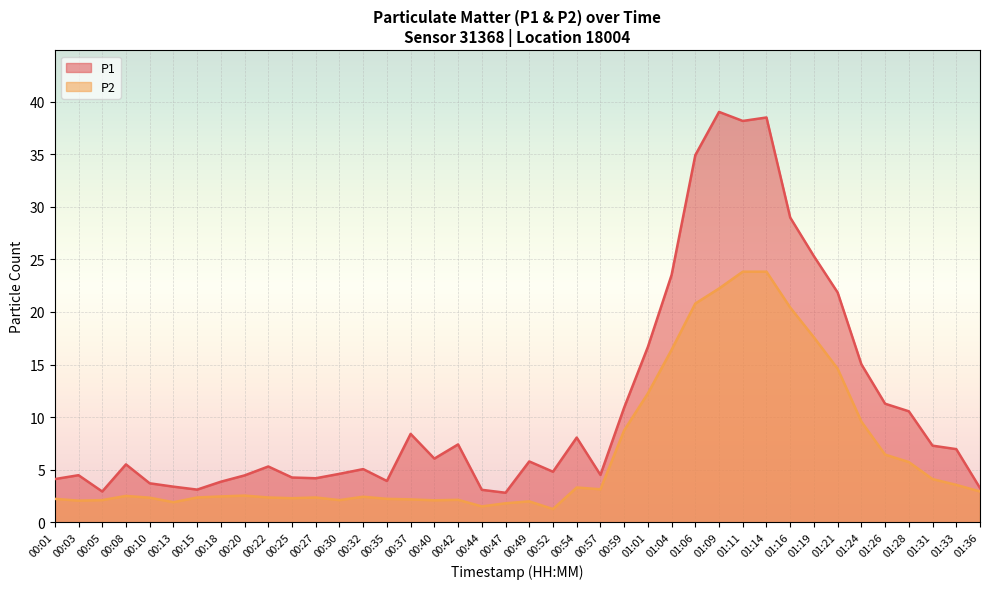

Reading right to left, list all the values displayed in this chart.

P1: 3.2	7.0	7.3	10.6	11.3	15.0	21.9	25.3	29.0	38.5	38.2	39.0	34.9	23.5	16.7	10.9	4.5	8.1	4.8	5.8	2.8	3.1	7.4	6.0	8.4	3.9	5.0	4.6	4.2	4.2	5.3	4.5	3.9	3.1	3.4	3.7	5.5	2.9	4.5	4.1
P2: 2.9	3.5	4.1	5.7	6.4	9.6	14.6	17.6	20.4	23.8	23.8	22.2	20.8	16.4	12.2	8.7	3.1	3.3	1.2	2.0	1.8	1.5	2.1	2.1	2.2	2.2	2.4	2.1	2.4	2.3	2.4	2.5	2.5	2.4	1.9	2.3	2.5	2.1	2.0	2.2